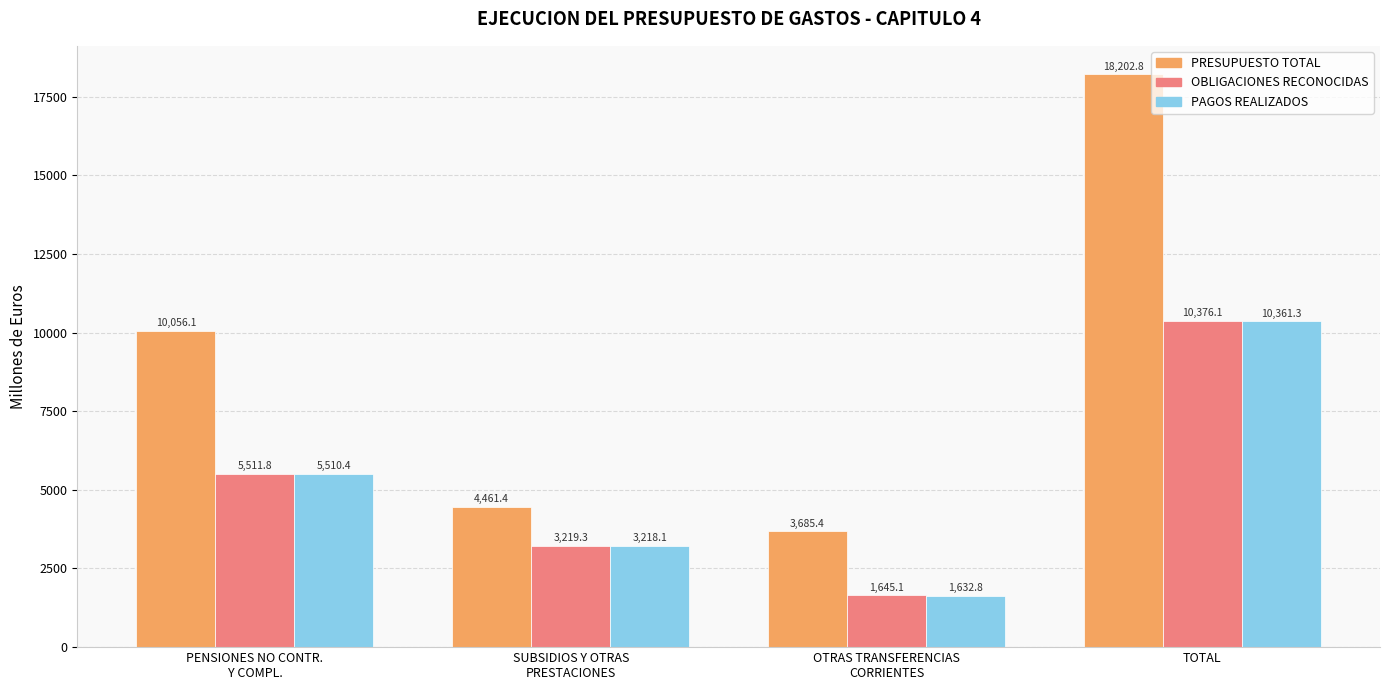

How many bars are there in each group?

3